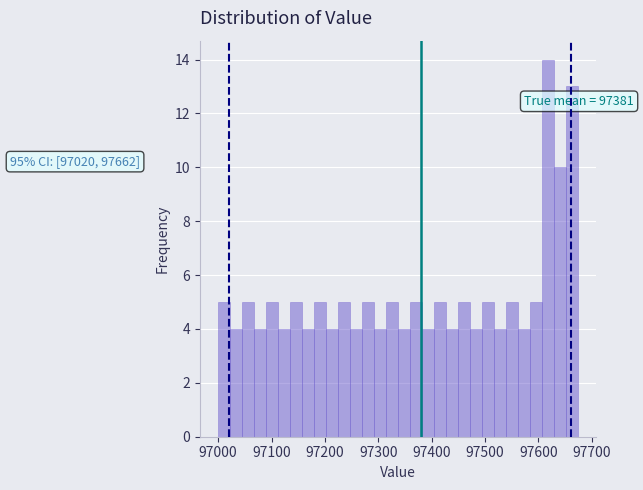

Around what value on the x-axis is the tallest bar? Give the approximate position of its centre, as read against the axis.

97620